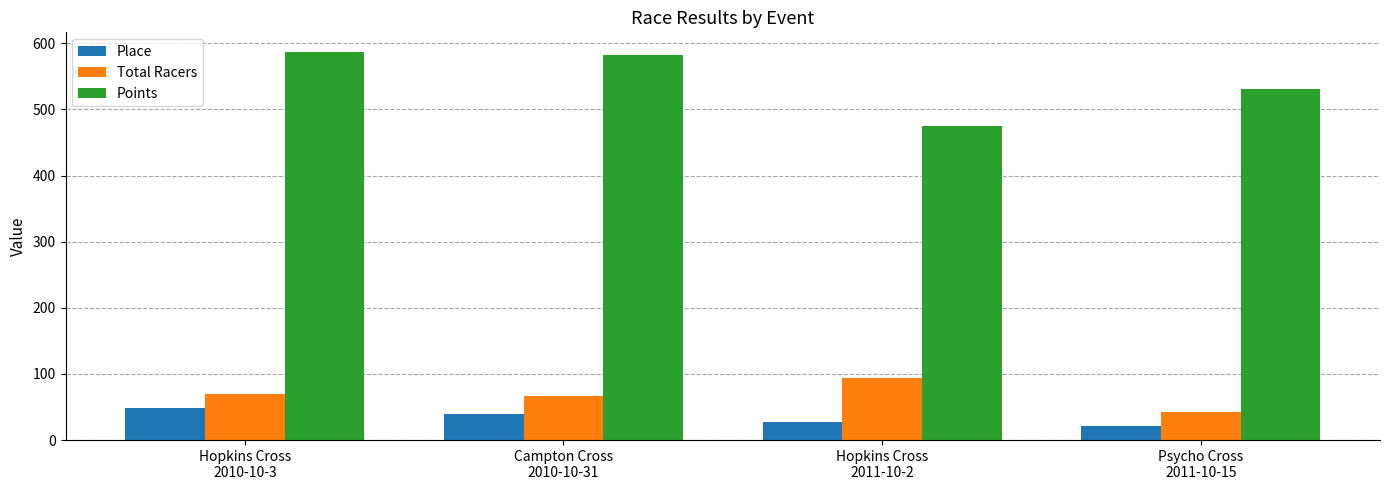

Where is Points nearest to the value 530?

Psycho Cross
2011-10-15